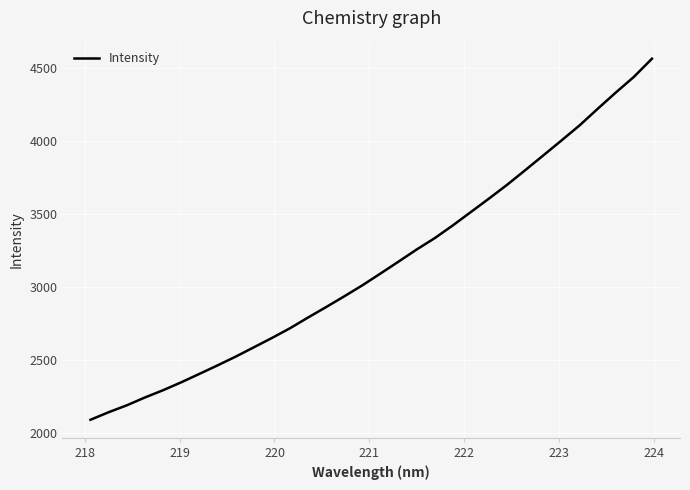

What is the difference between the maximum and minimum values?

2468.3